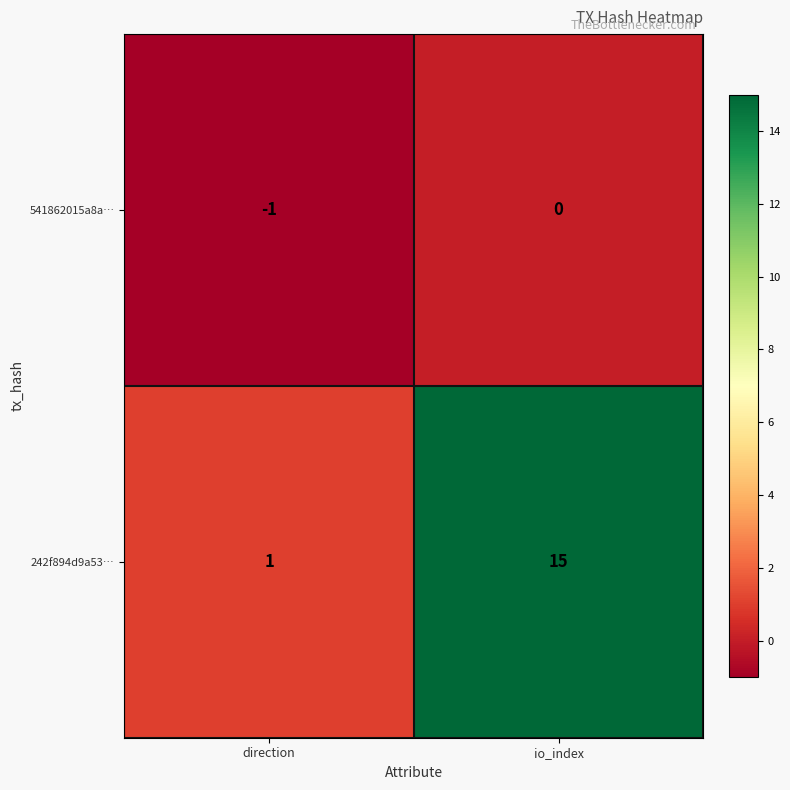

True or false: 541862015a8a… has a value of 0 at io_index.

True